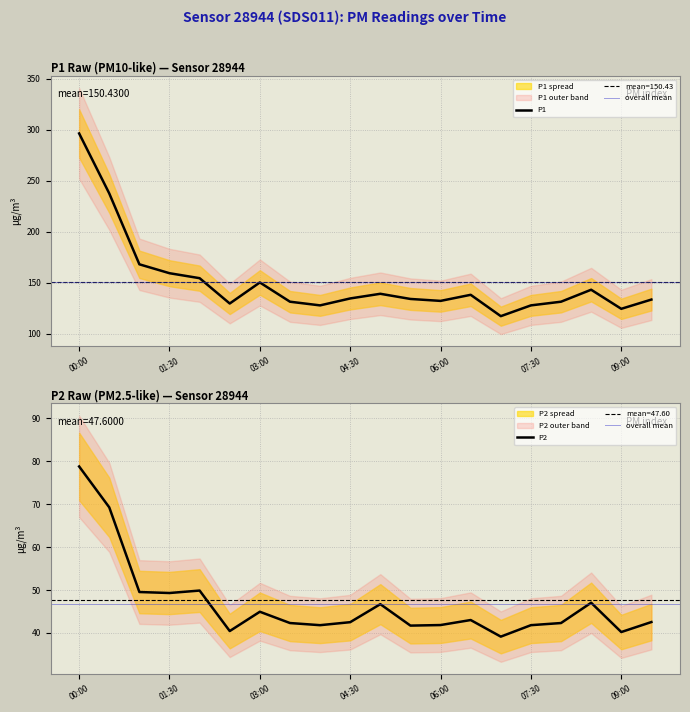

Where does the P2 series first go above 42?

00:00